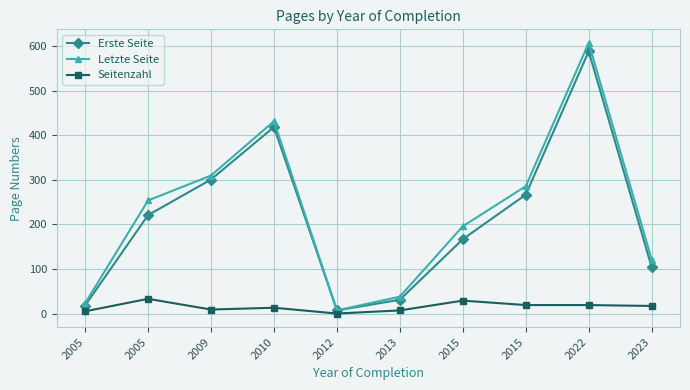

True or false: Erste Seite has a value of 195 at 2009.

False